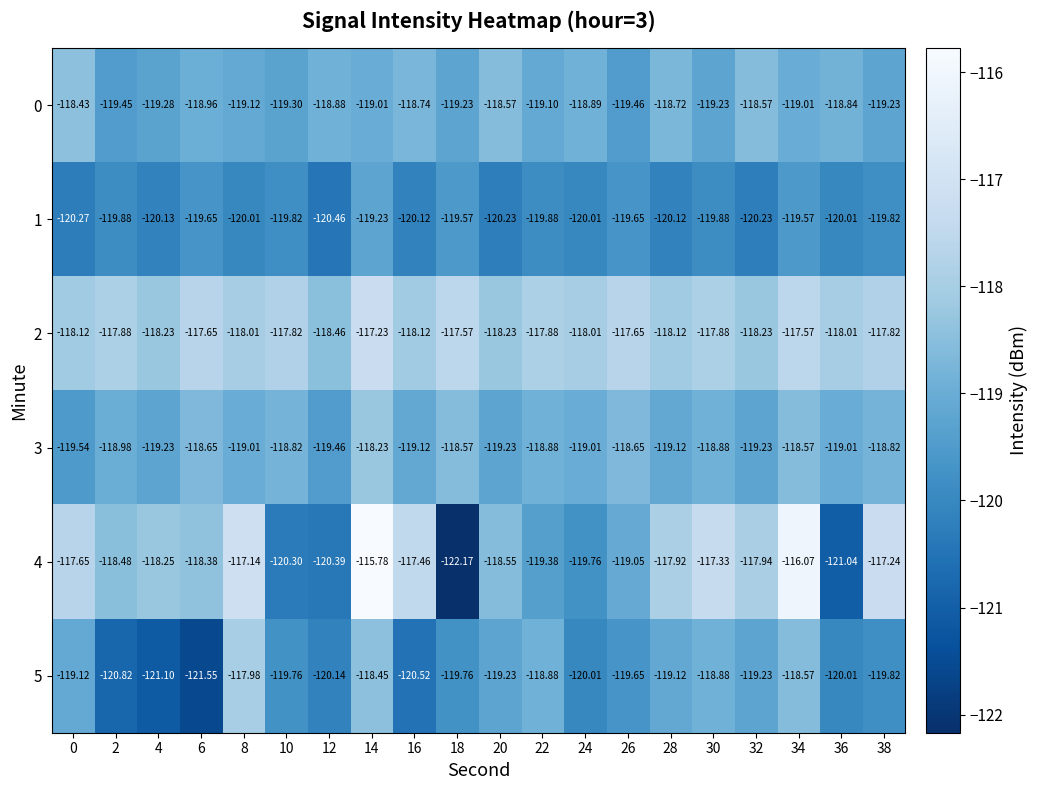

Is the value of 4 at 12 greater than the value of 1 at 0?

No